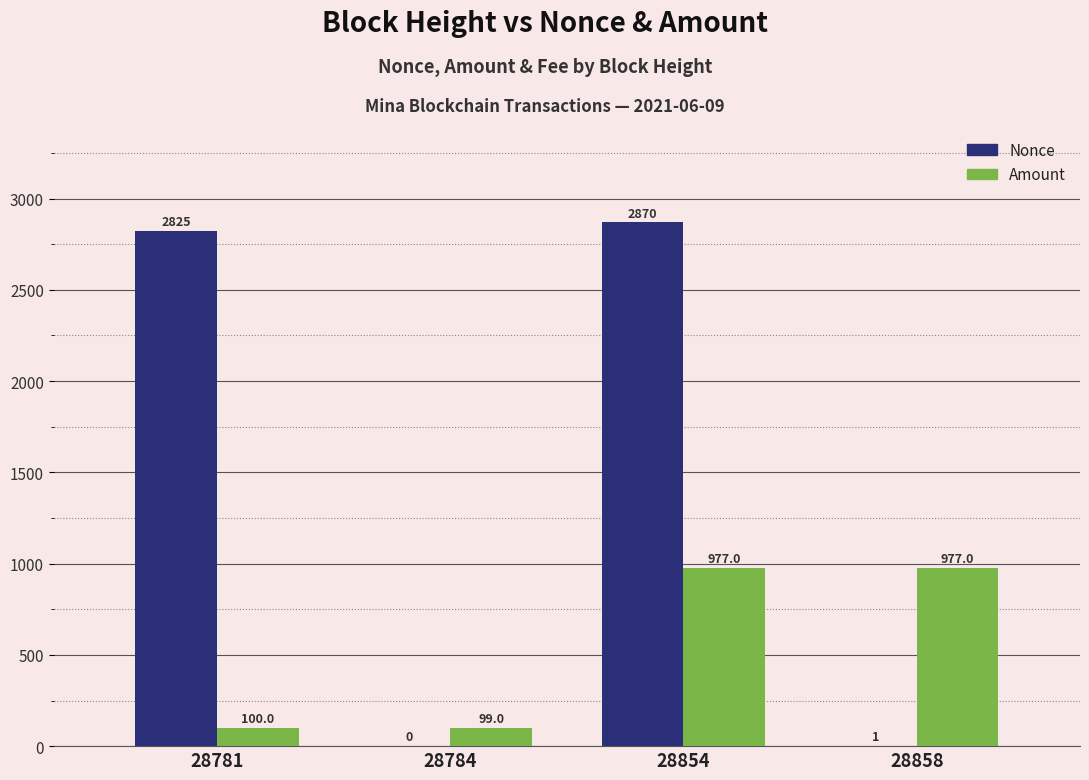

How many positive values does the Nonce series have?

3